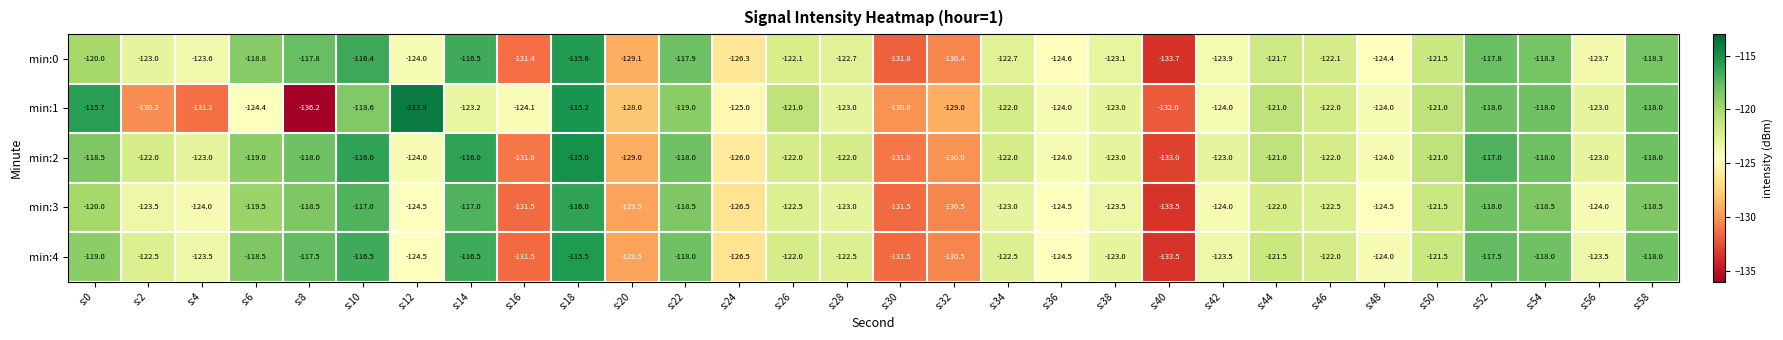

True or false: min:3 has a value of -116.0 at s:18.

True